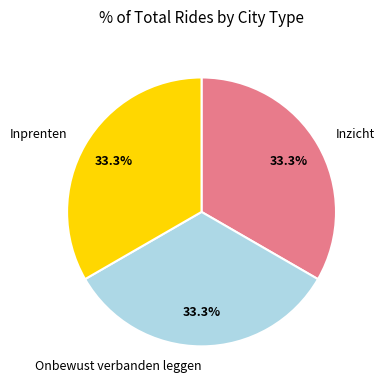

Do Inzicht and Onbewust verbanden leggen together represent more than half of the pie?

Yes